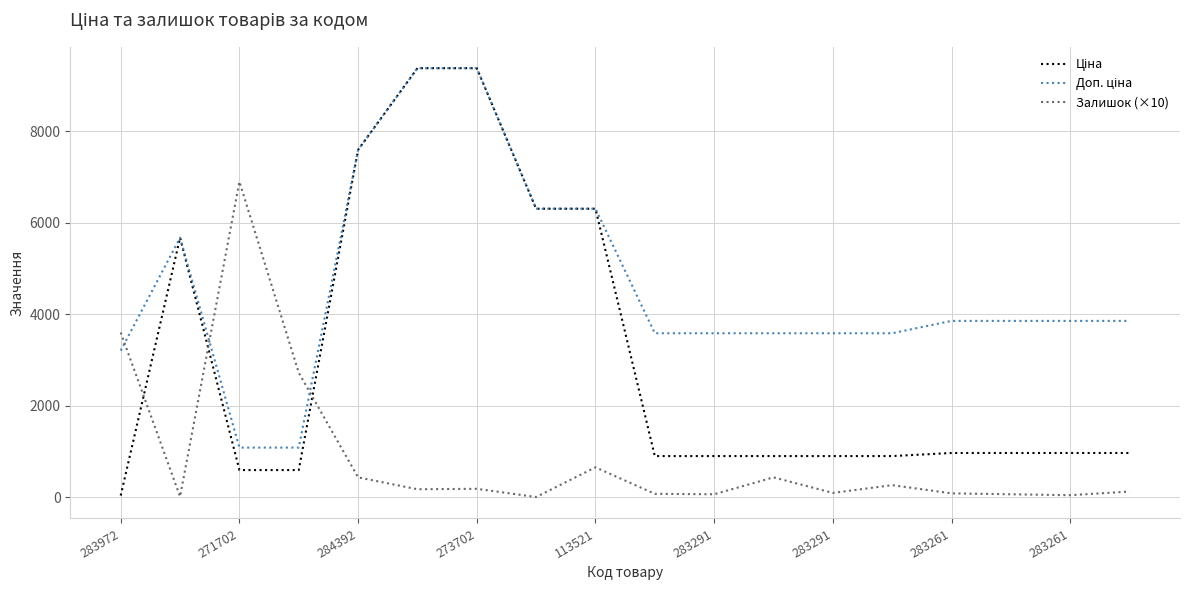

What is the maximum value shown in the chart?

9384.0